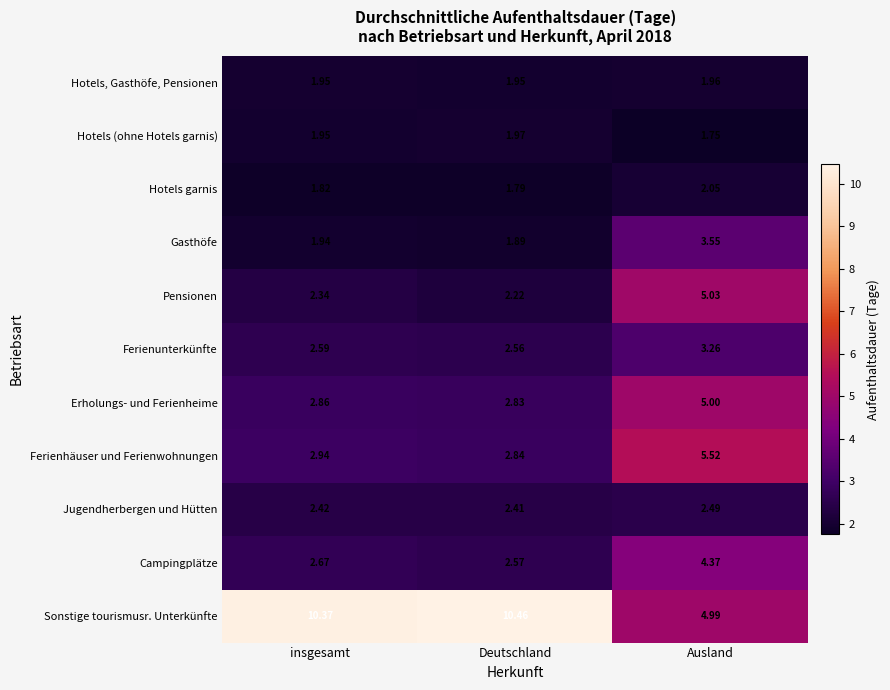

What is the greatest value displayed?

10.5